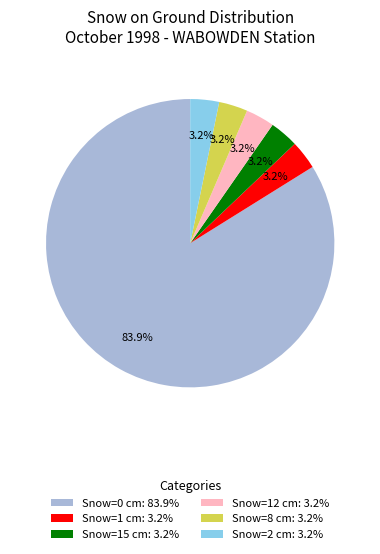

Is there a majority slice in this chart?

Yes